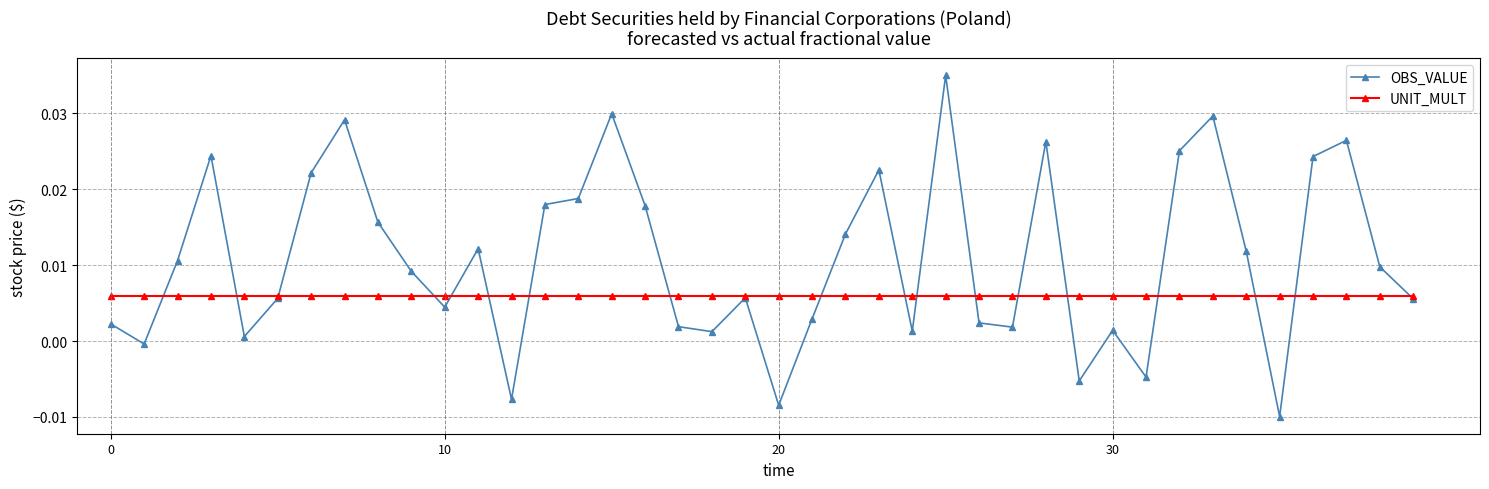

List the series in order of their overall mean, highest first.

OBS_VALUE, UNIT_MULT